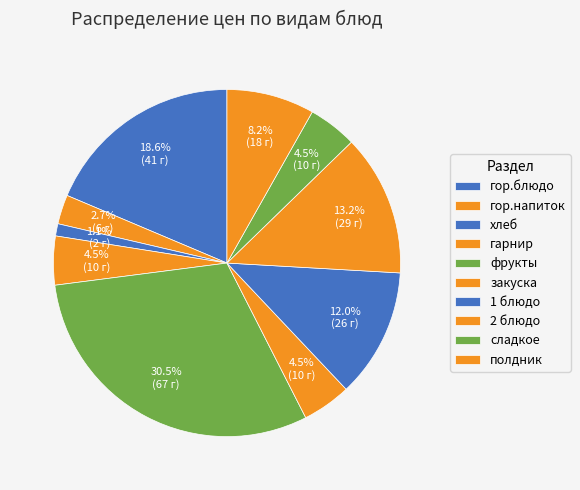

What is the largest slice in the pie chart?

фрукты